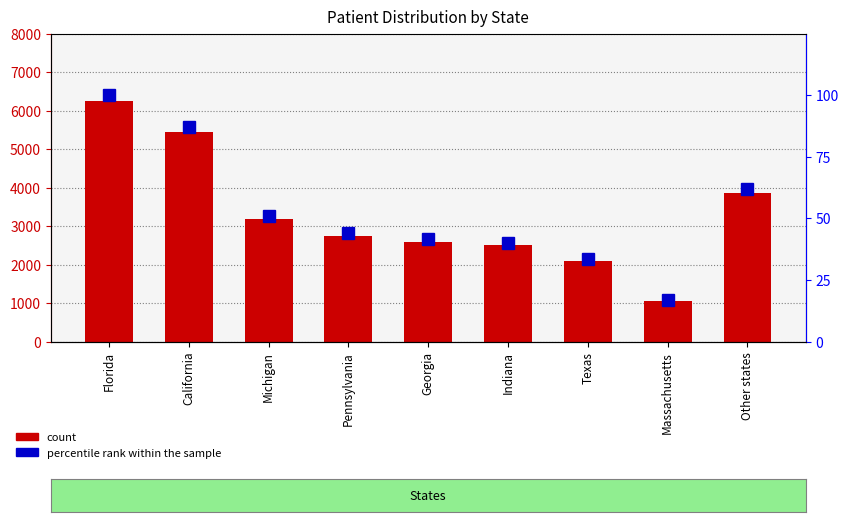

What is the difference between the percentile rank within the sample values at California and Michigan?

36.1